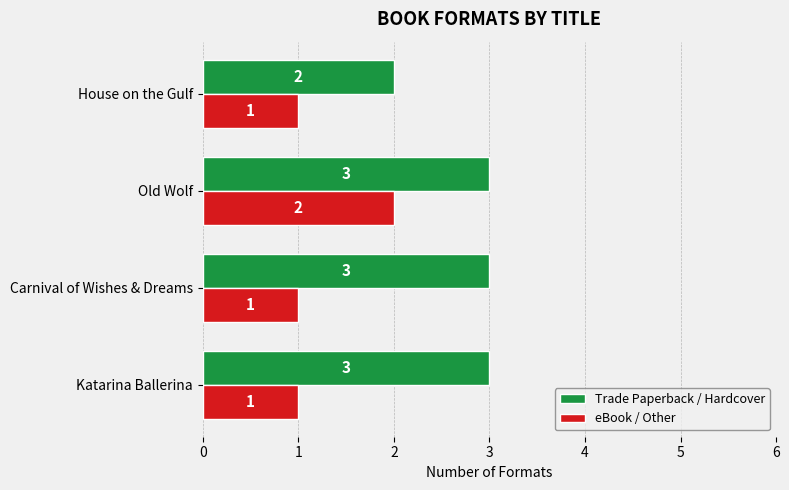

What are all the series names shown in the legend?

Trade Paperback / Hardcover, eBook / Other